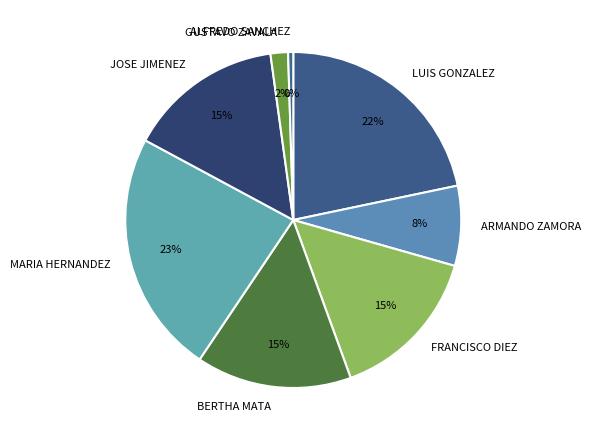

Count the number of slices in the pie.

8